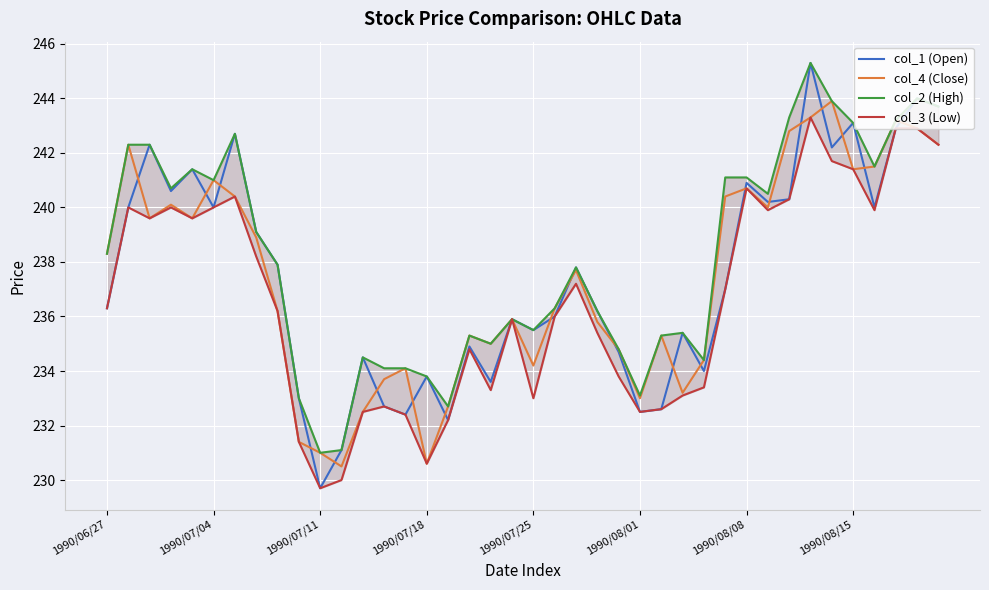

What is the minimum value for col_4 (Close)?

230.5